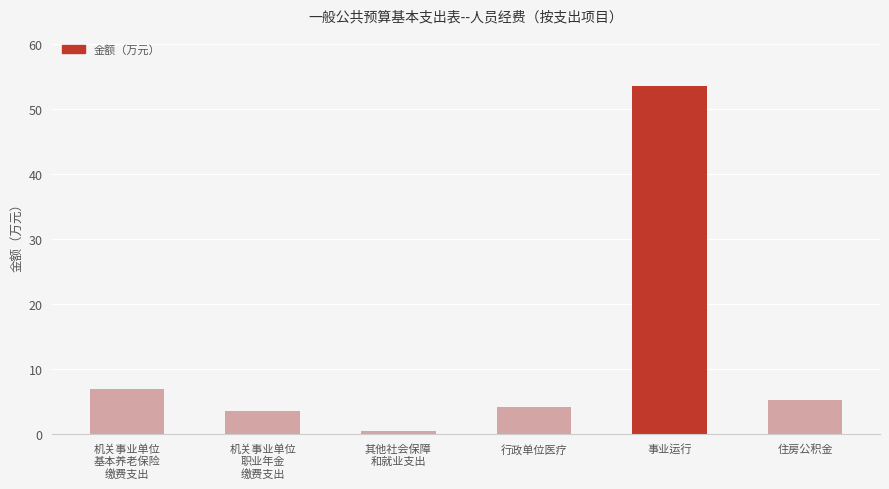

Reading left to right, transcribe all the data shown in this chart.

6.9	3.4	0.4	4.1	53.5	5.2